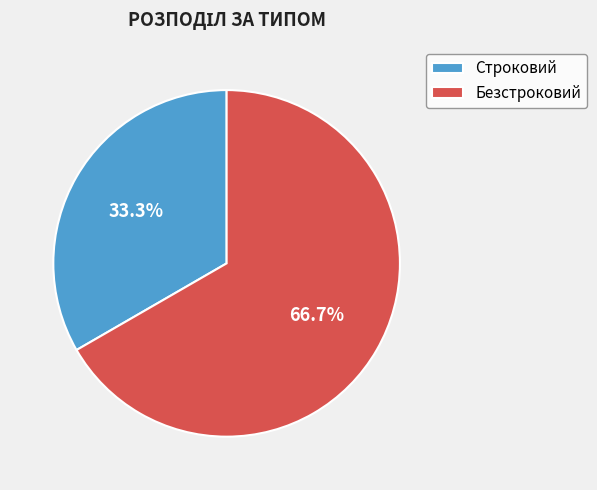

To the nearest percent, what is the difference between the Безстроковий and Строковий slice percentages?

33%